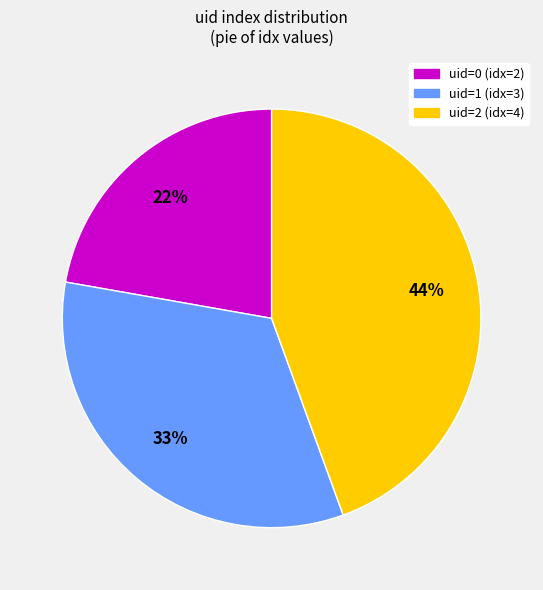

To the nearest percent, what is the difference between the largest and smallest slice percentages?

22%